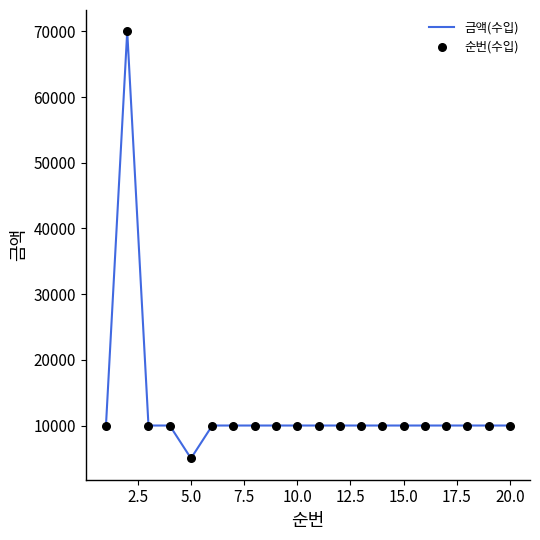

What is the maximum value shown in the chart?

70000